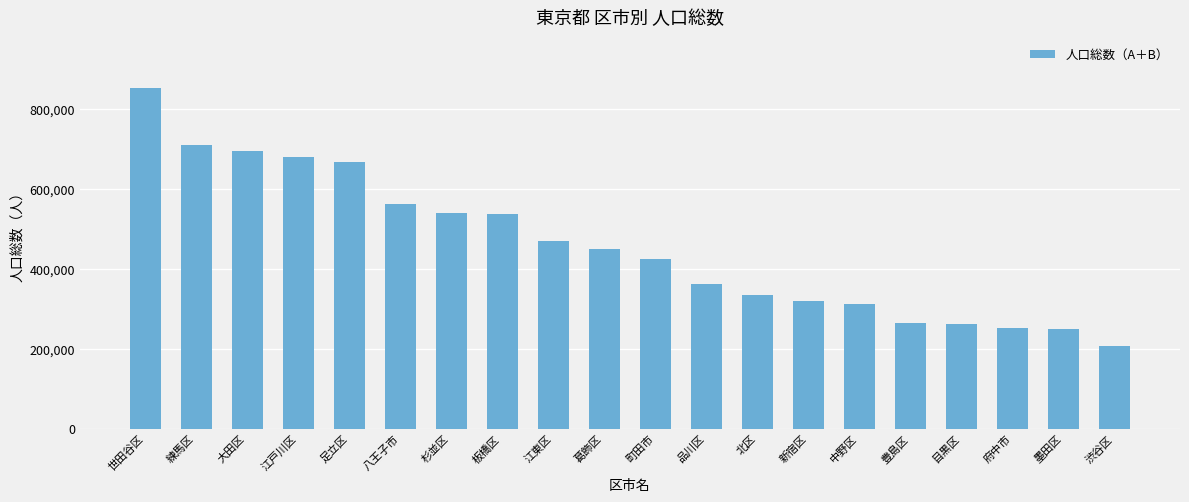

Is it true that the value at 墨田区 is 401521?

False